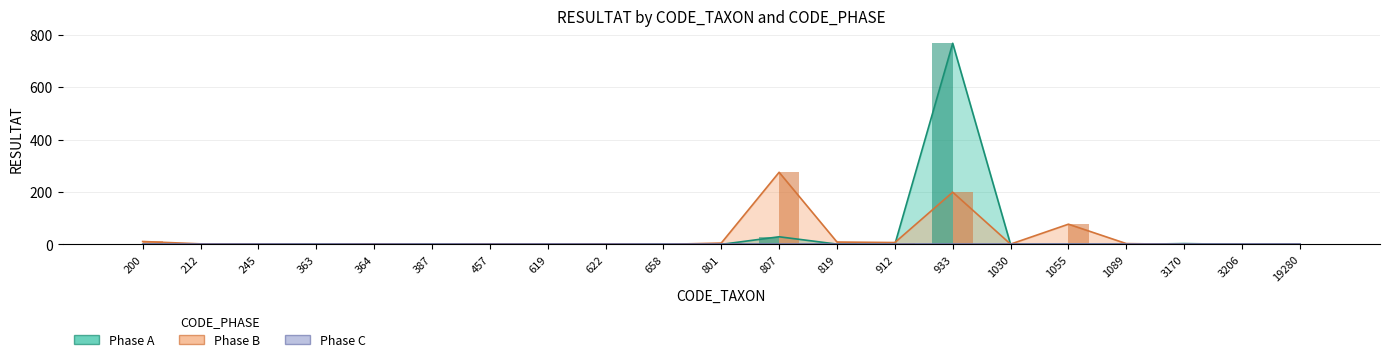

Reading left to right, what are all the values shown in this chart?

Phase A: 200=0	212=0	245=0	363=0	364=0	387=0	457=0	619=0	622=0	658=0	801=0	807=29	819=1	912=0	933=767	1030=0	1055=0	1089=0	3170=3	3206=0	19280=0
Phase B: 200=11	212=2	245=1	363=0	364=2	387=0	457=2	619=1	622=2	658=0	801=5	807=275	819=9	912=7	933=199	1030=1	1055=77	1089=3	3170=0	3206=0	19280=0